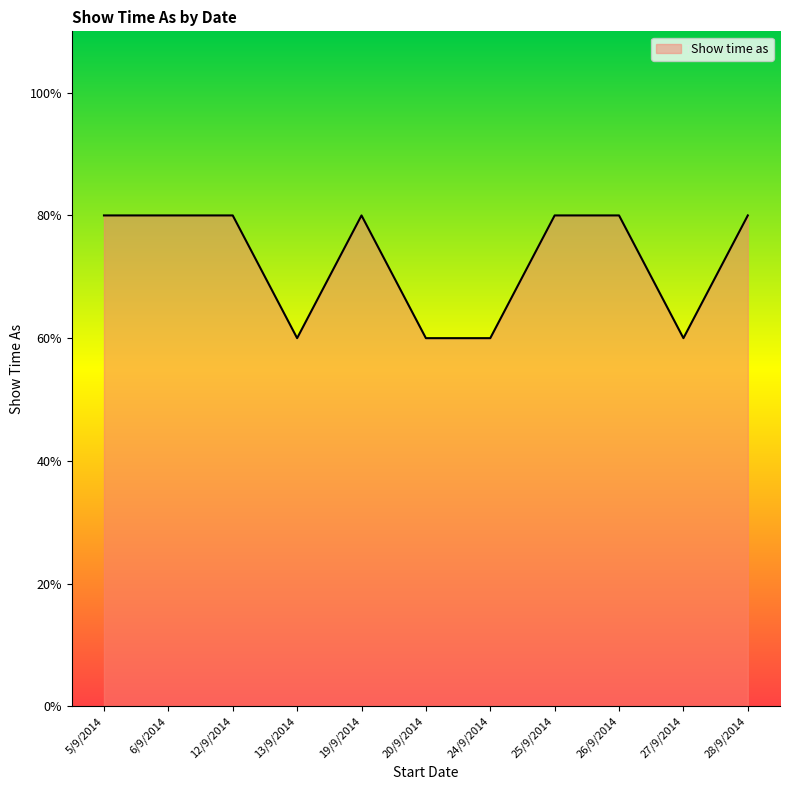

Where is the data nearest to the value 3?

13/9/2014